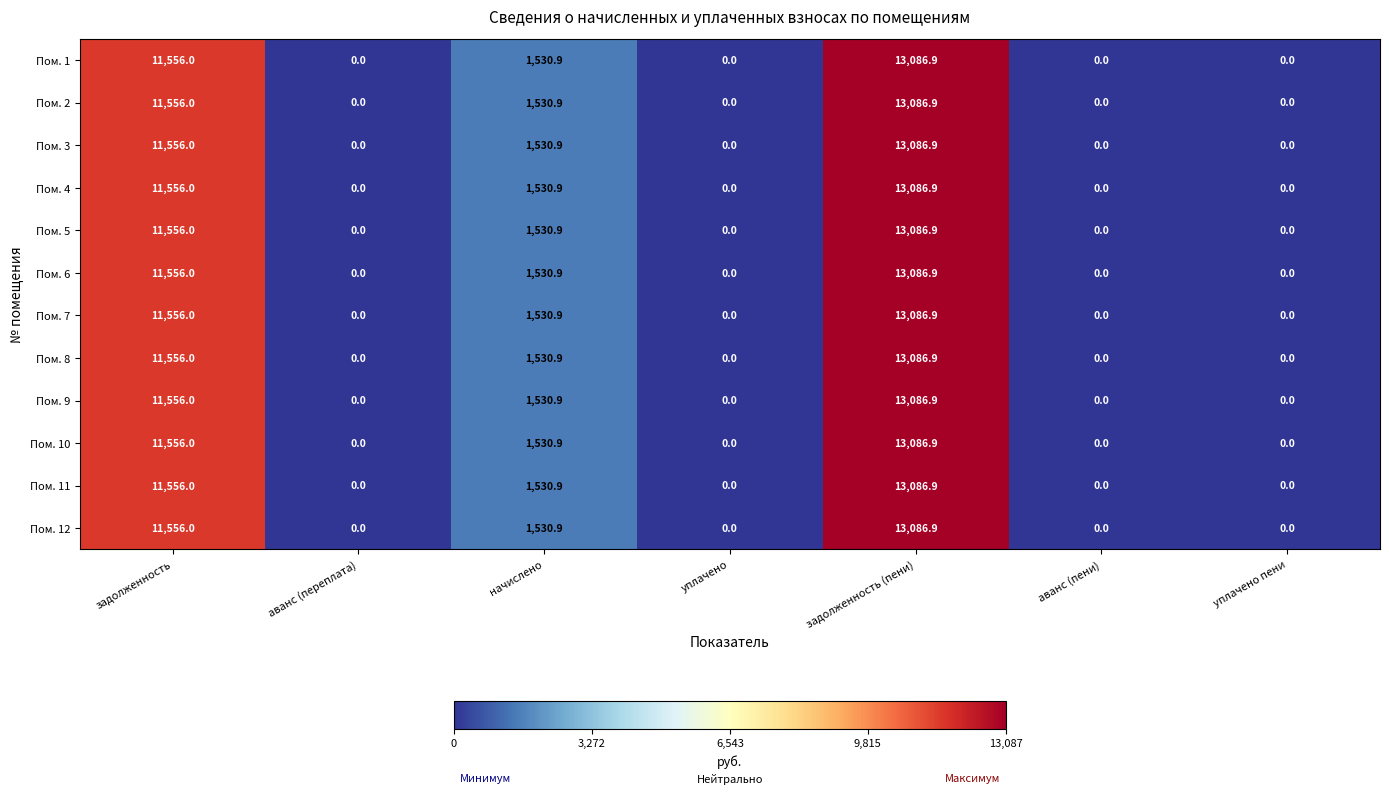

What is the sum of the Пом. 7 values at аванс (пени) and задолженность?

11556.0